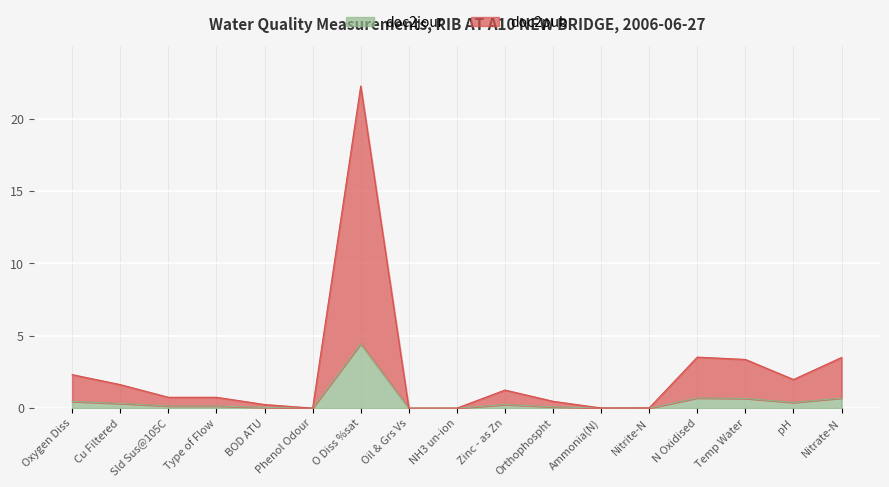

Reading left to right, transcribe all the data shown in this chart.

doc2jour: 0.5	0.3	0.2	0.2	0.1	0.0	4.5	0.0	0.0	0.2	0.1	0.0	0.0	0.7	0.7	0.4	0.7
doc2pub: 2.3	1.6	0.8	0.8	0.2	0.0	22.2	0.0	0.0	1.2	0.5	0.0	0.0	3.5	3.4	2.0	3.5